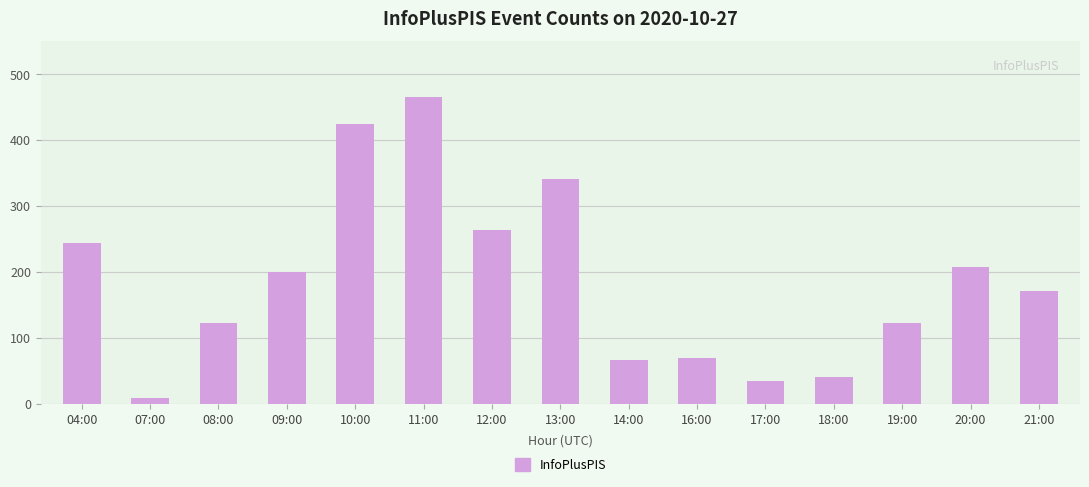

At which label is the value closest to 237?

04:00